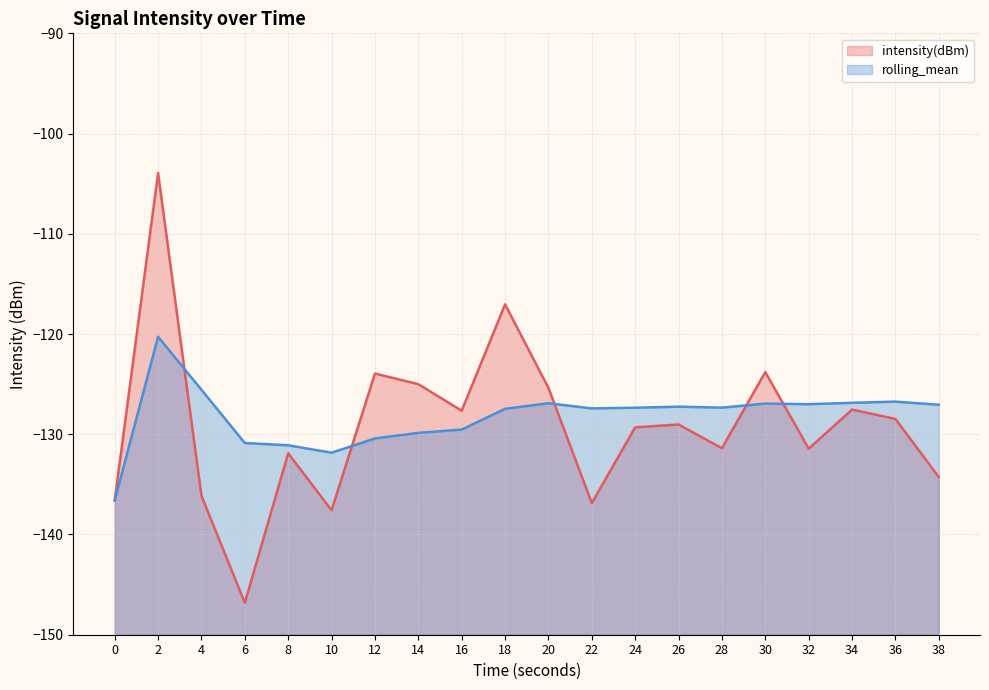

True or false: intensity(dBm) (line) has a value of -161.6 at 18.

False